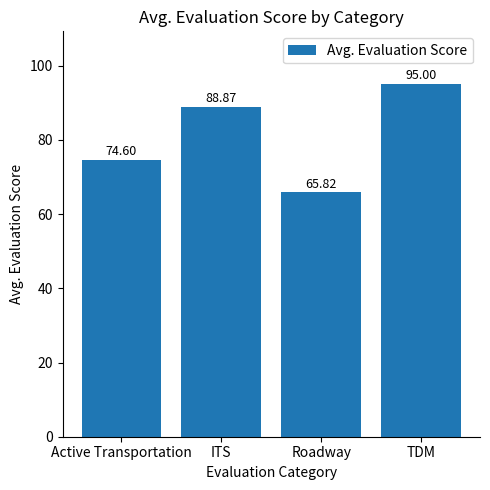

What is the maximum value shown in the chart?

95.0